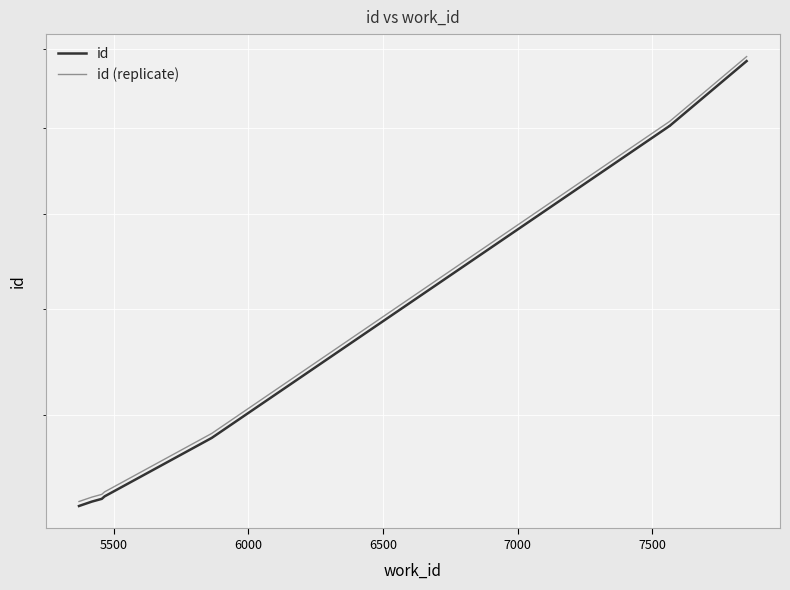

What is the sum of all id values?

170750.0